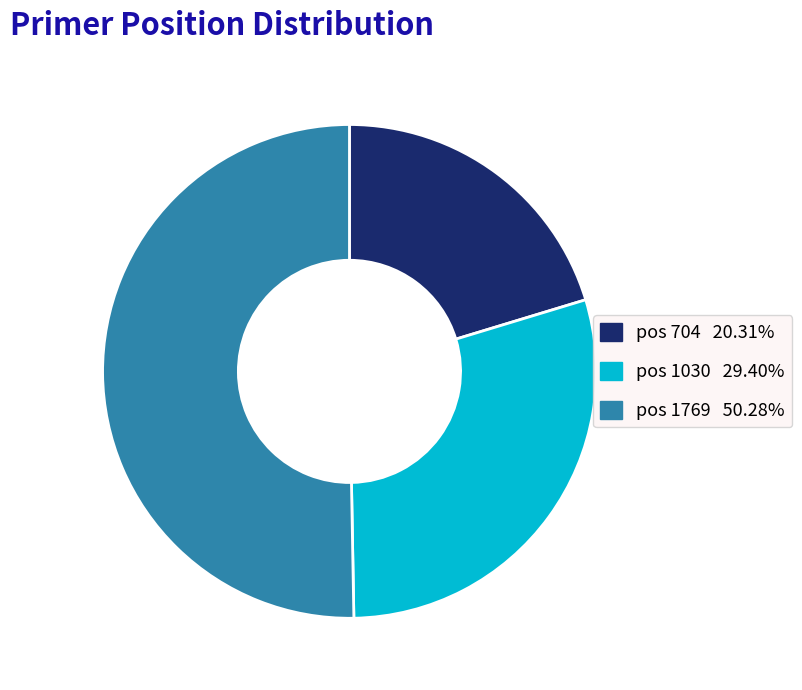

Approximately how many times larger is the value at pos 1030 29.40% compared to pos 704 20.31%?

1.4